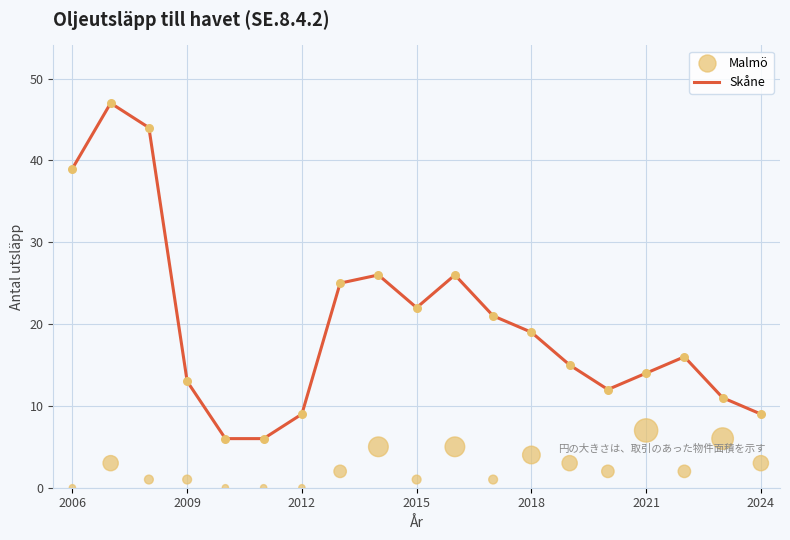

Is the value of Skåne at 16 greater than the value of Malmö at 11?

Yes